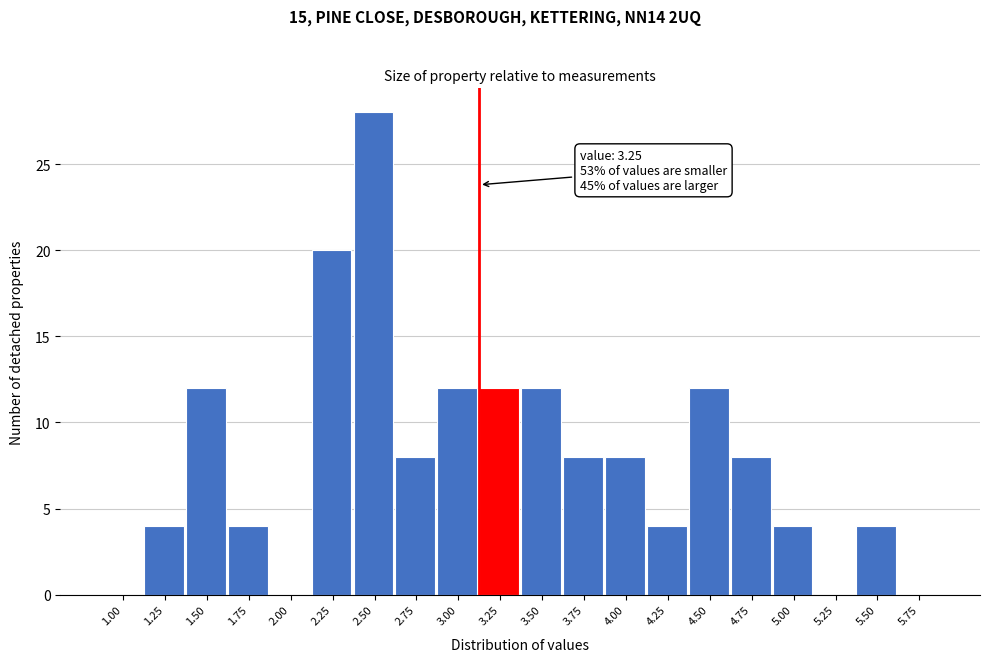

Reading left to right, extract all data points from this chart.

1.00=0	1.25=4	1.50=12	1.75=4	2.00=0	2.25=20	2.50=28	2.75=8	3.00=12	3.25=12	3.50=12	3.75=8	4.00=8	4.25=4	4.50=12	4.75=8	5.00=4	5.25=0	5.50=4	5.75=0